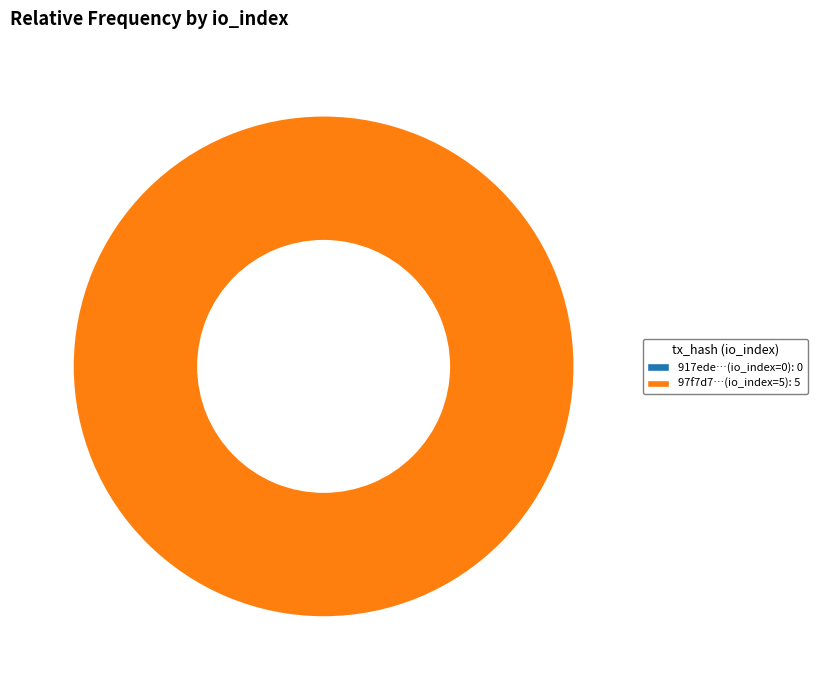

Is direction=-1 (io_index=0) the majority of the pie?

No